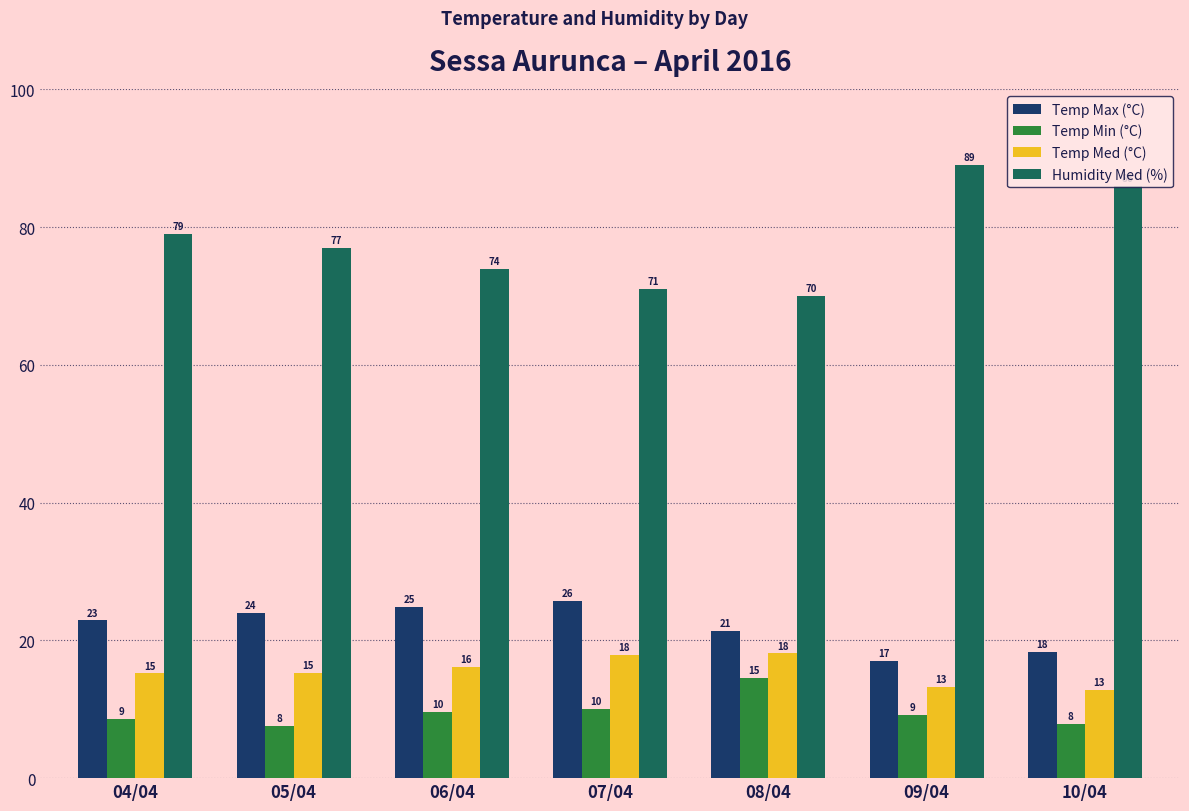

What is the spread (max minus min) of values at 06/04?

64.4